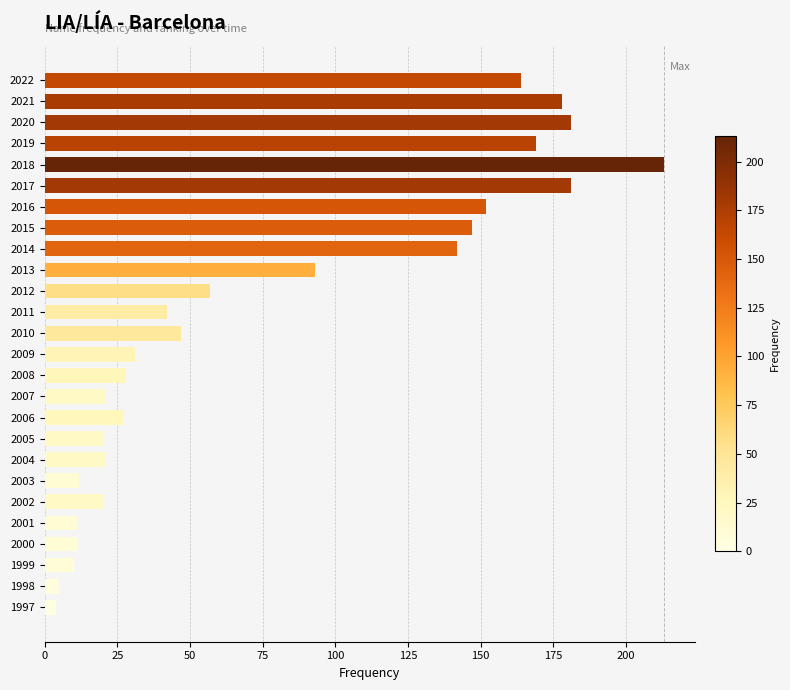

Reading bottom to top, transcribe all the data shown in this chart.

1997=4	1998=5	1999=10	2000=11	2001=11	2002=20	2003=12	2004=21	2005=20	2006=27	2007=21	2008=28	2009=31	2010=47	2011=42	2012=57	2013=93	2014=142	2015=147	2016=152	2017=181	2018=213	2019=169	2020=181	2021=178	2022=164